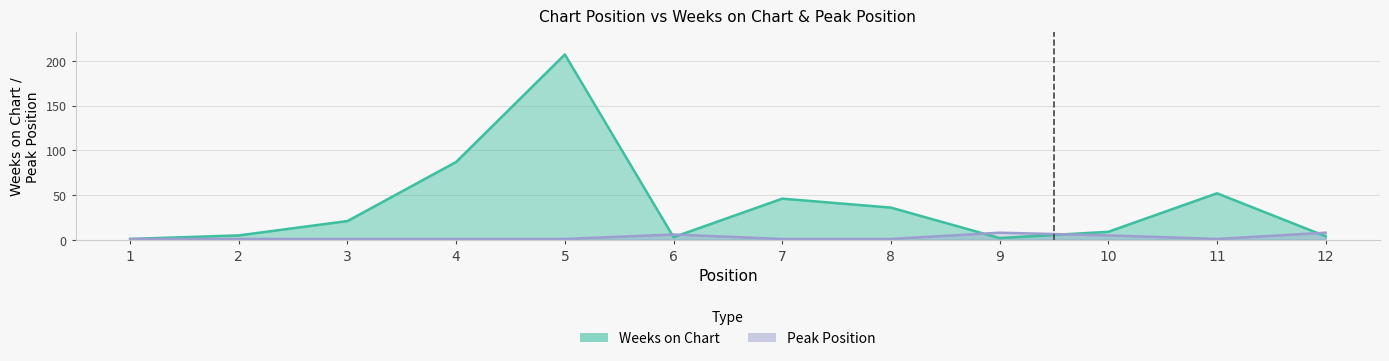

Reading left to right, extract all data points from this chart.

Weeks on Chart: 1	5	21	87	207	3	46	36	2	9	52	4
Peak Position: 1	1	1	1	1	6	1	1	8	5	1	8